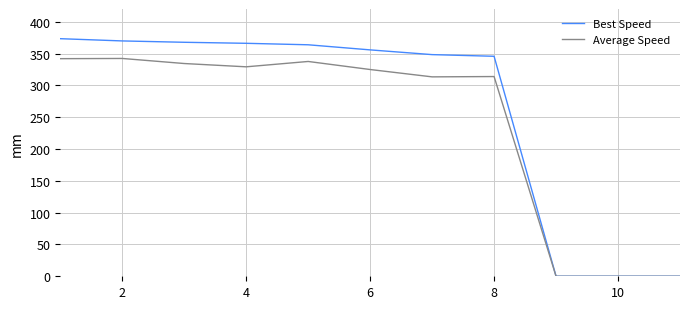

What is the maximum value for Best Speed?

373.4